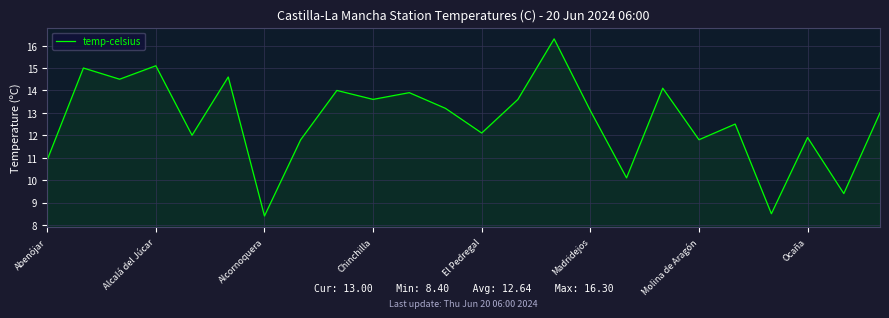

What is the maximum value shown in the chart?

16.3